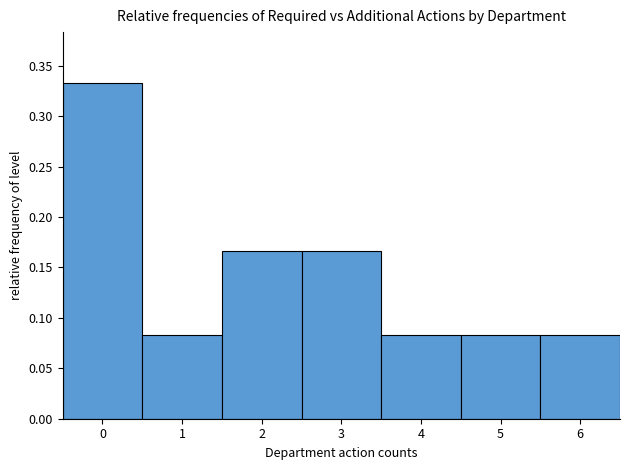

How tall is the bar that spans 1.5 to 2.5 on the x-axis? The values are not printed on the chart, so give them approximately, as read against the axis.

0.165